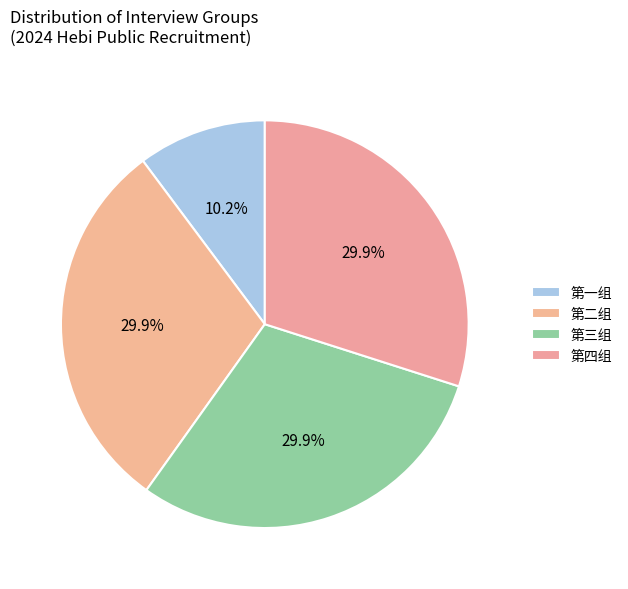

Which category has the biggest portion of the pie?

第三组